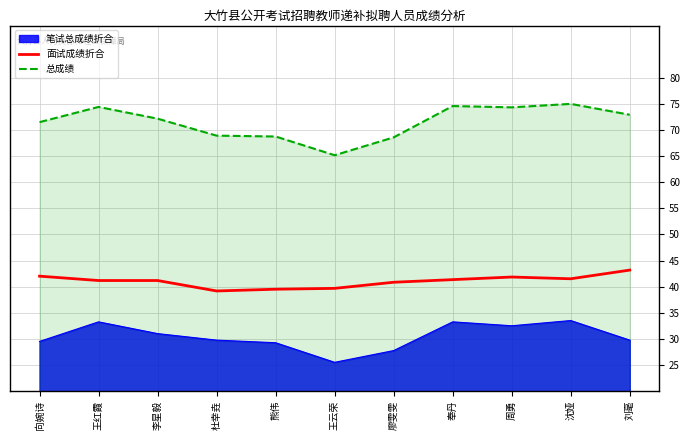

What is the total value across all series at 王云荣?

130.3